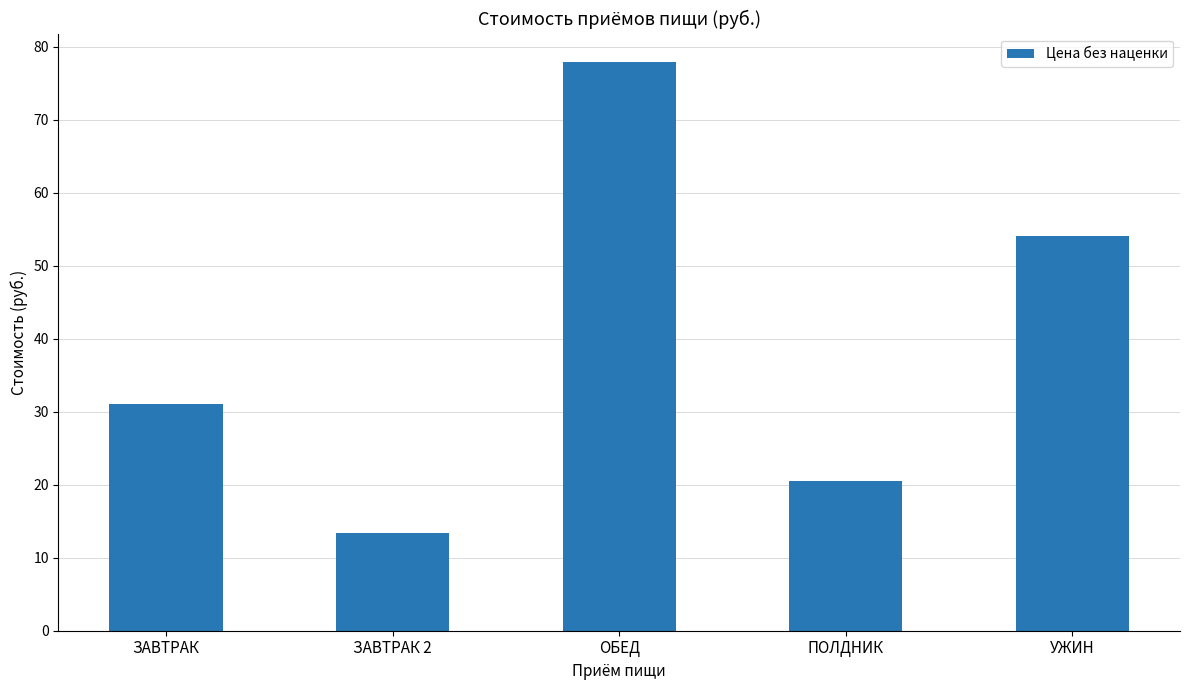

True or false: the data shows 4.1 at ПОЛДНИК.

False